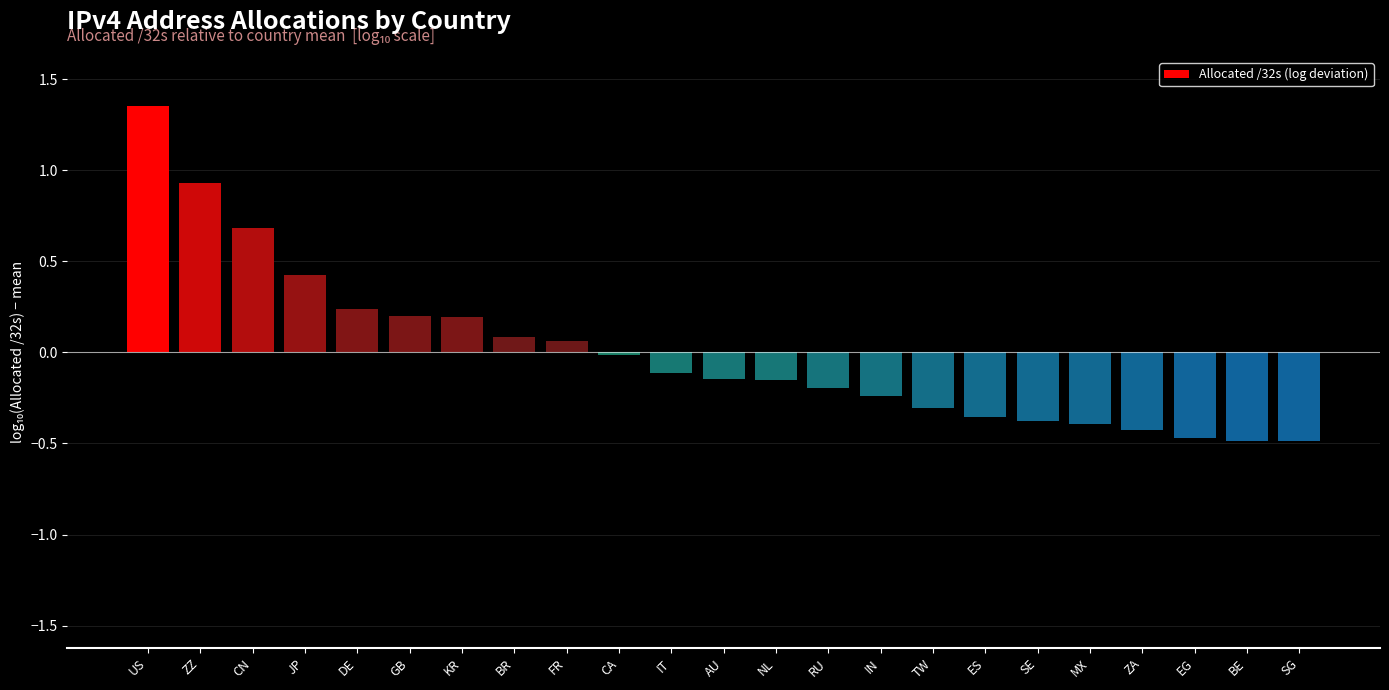

The chart shows a value of 0.4 at DE. True or false?

False